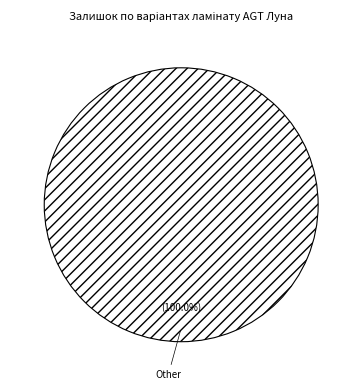

Which category accounts for the majority?

Other